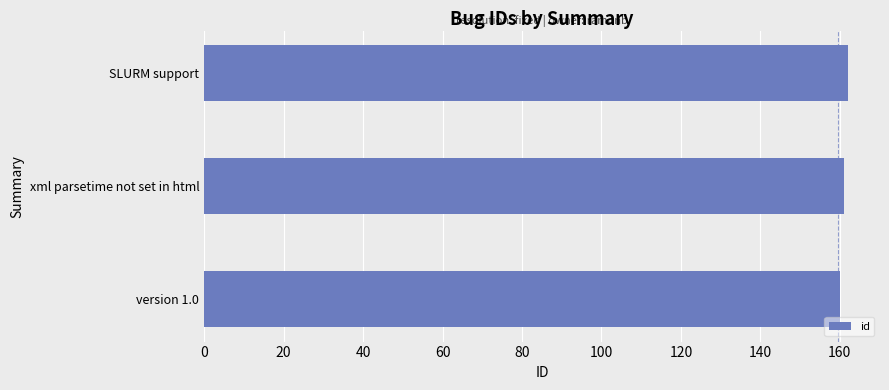

Reading bottom to top, list all the values displayed in this chart.

160	161	162